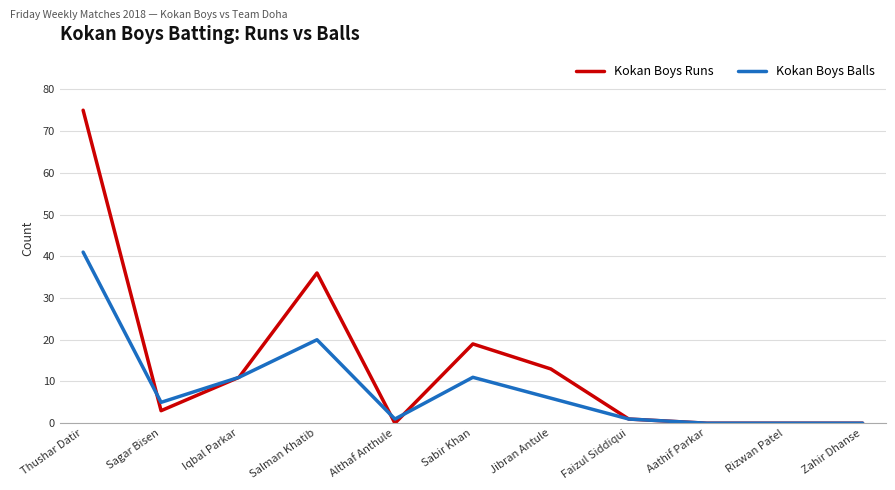

Between which two adjacent categories do Kokan Boys Balls and Kokan Boys Runs first intersect?

Thushar Datir and Sagar Bisen